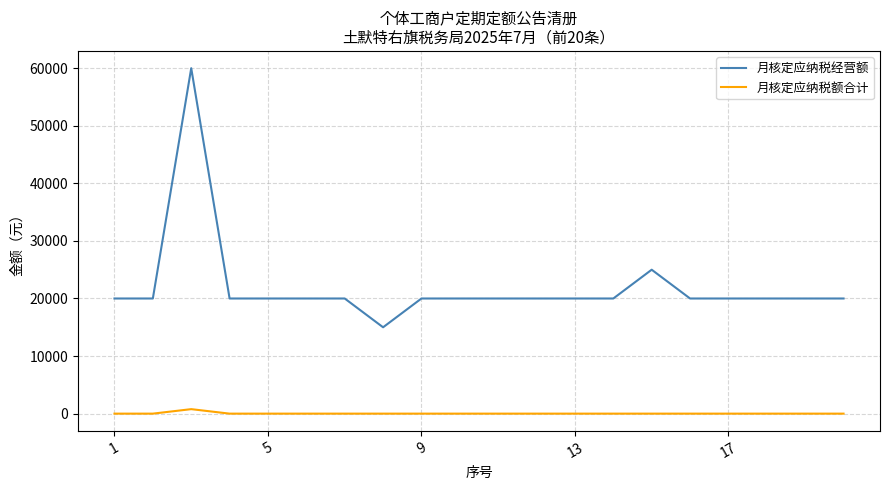

At how many categories does at least one series exceed 57191?

1